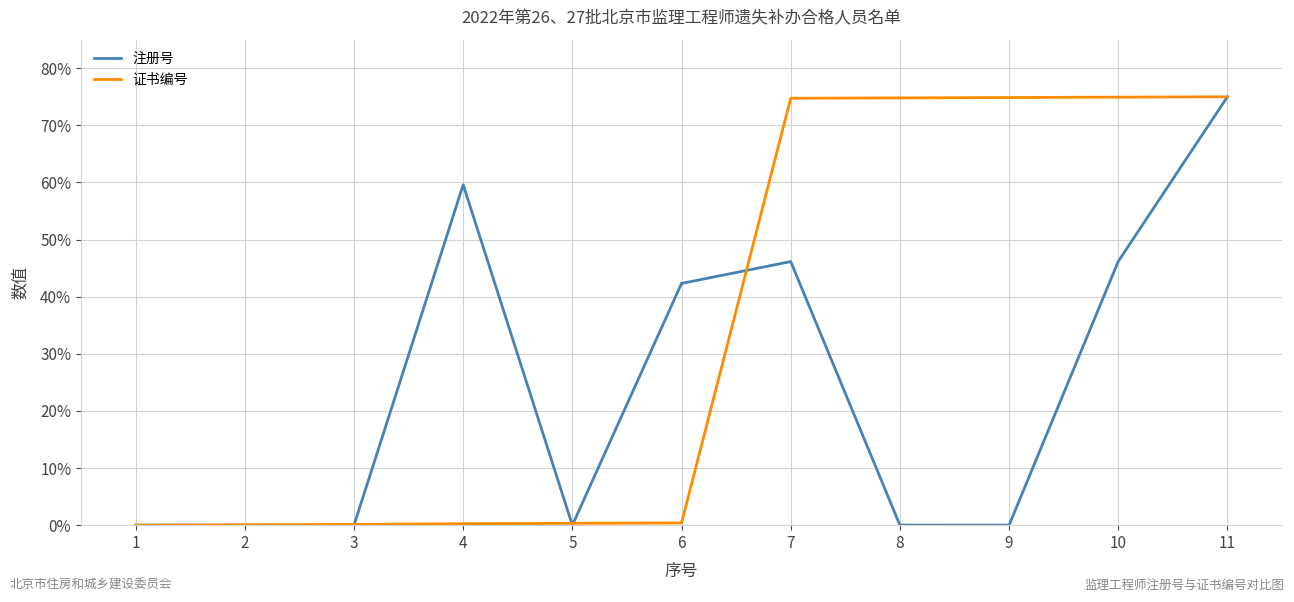

True or false: 证书编号 and 注册号 intersect in this chart.

True